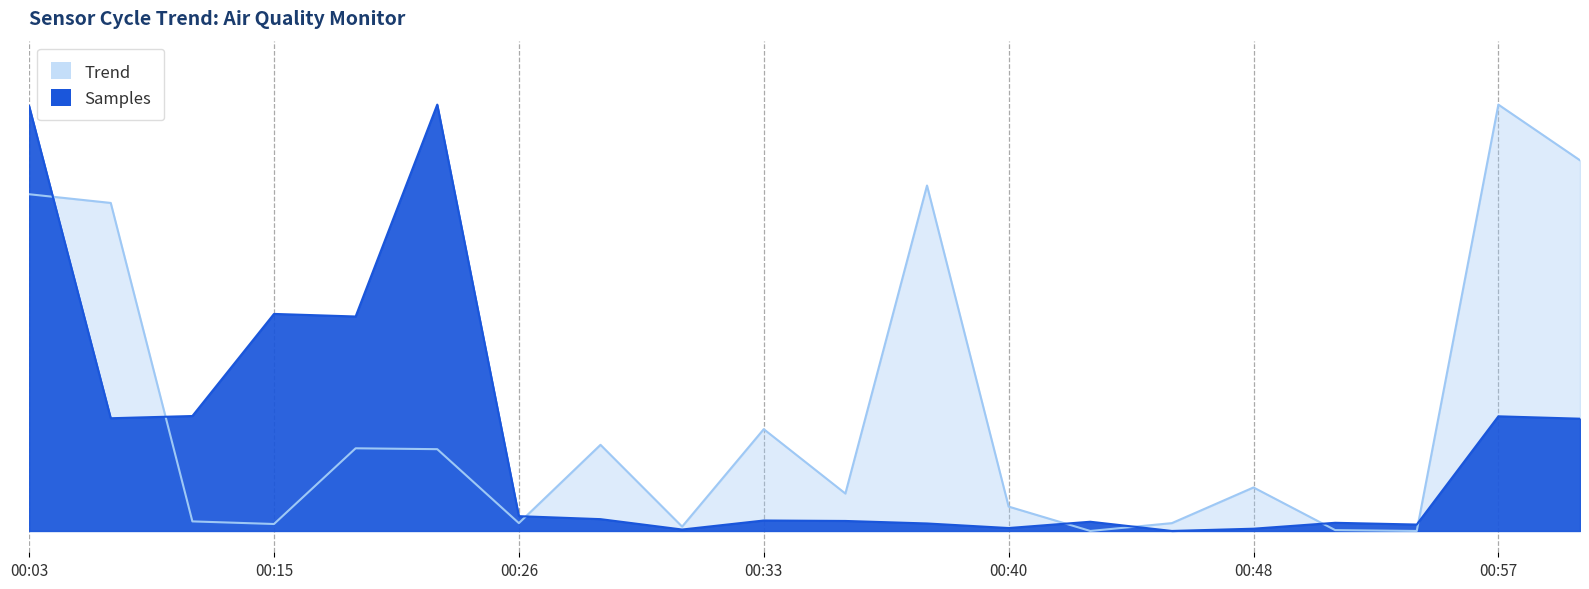

Where do Samples and Max_cycle first cross each other?

00:03 and 00:09